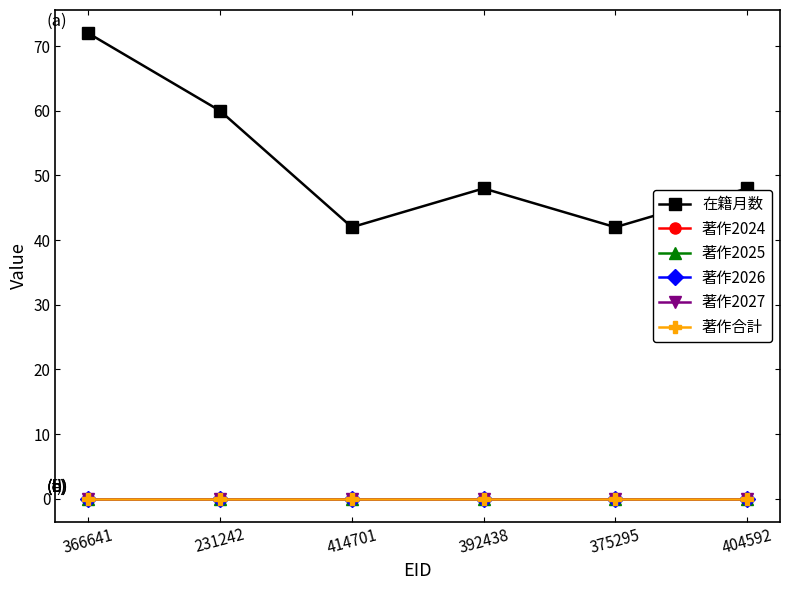

Is this an area chart (filled region under the line)?

No